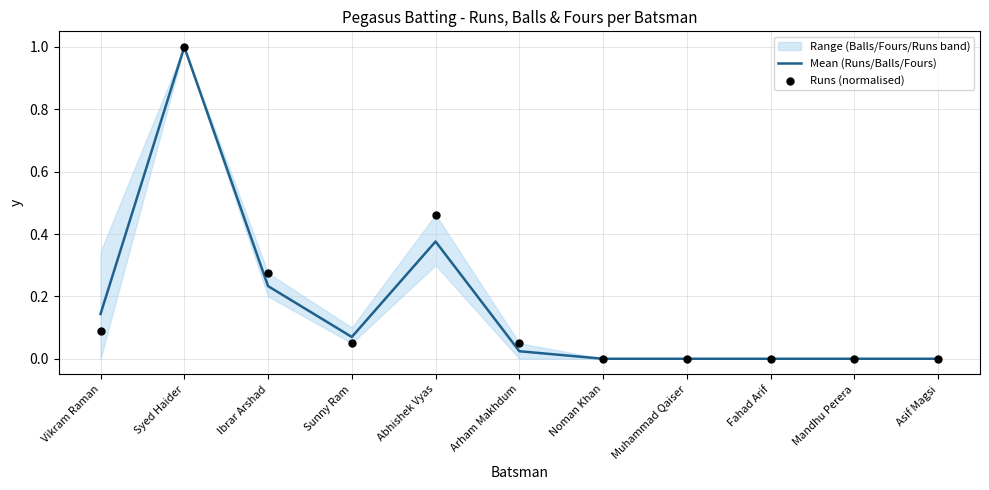

At which category is the sum across all series the highest?

Syed Haider